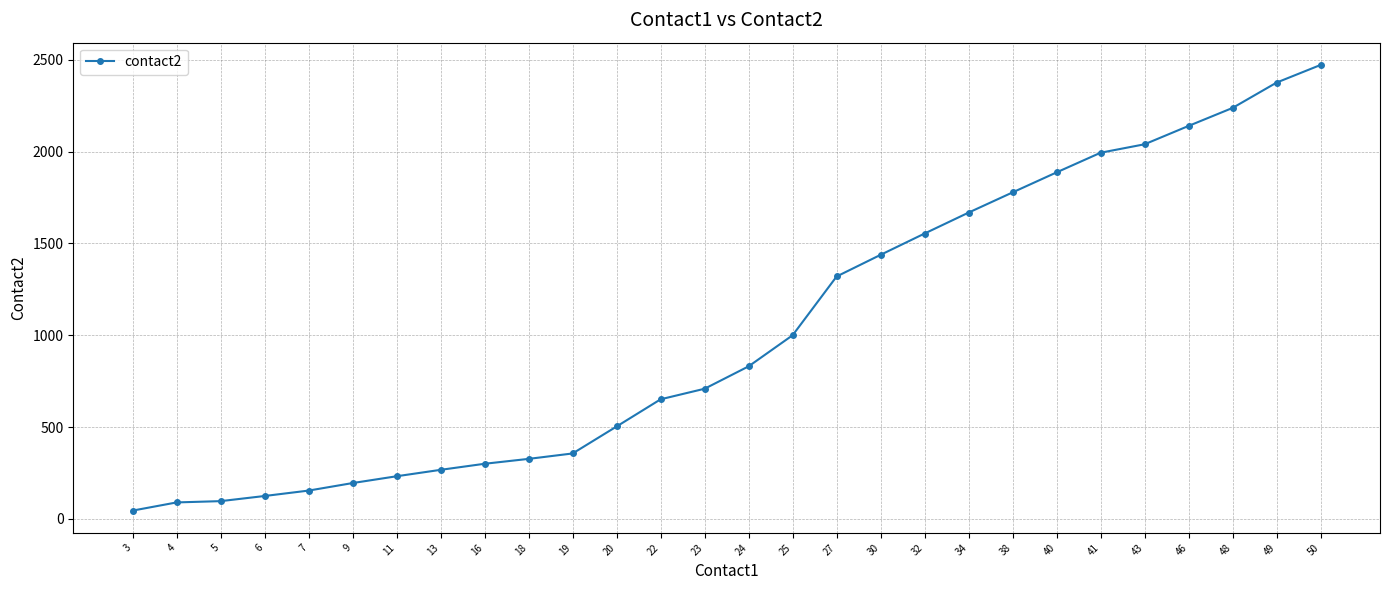

What is the greatest value displayed?

2472.0